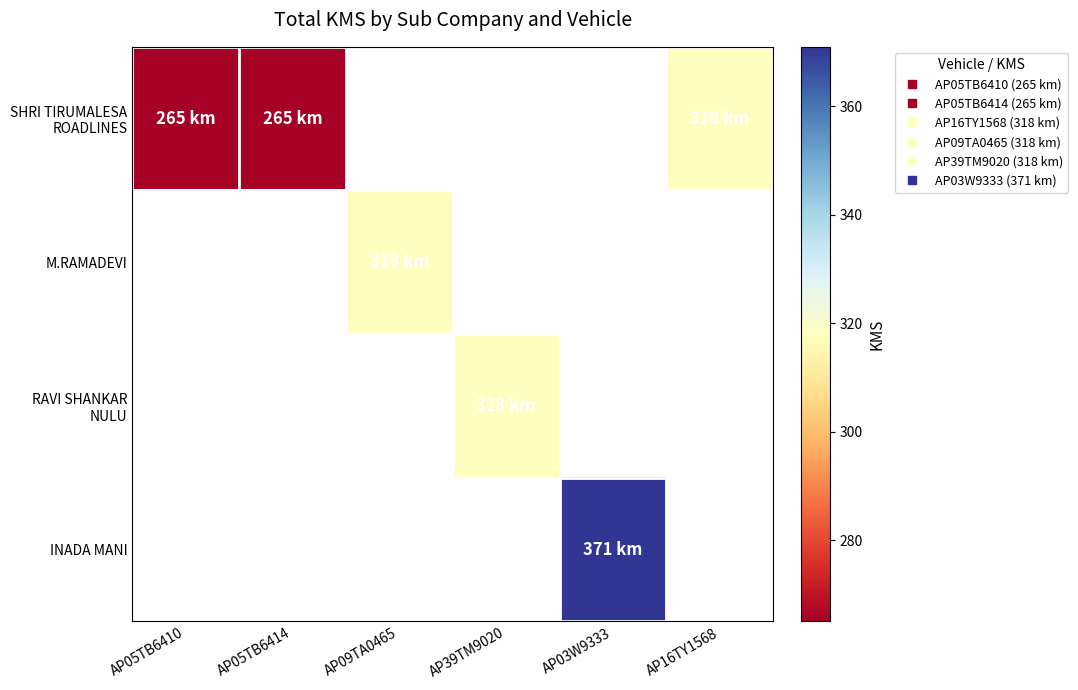

What is the smallest value displayed?

265.0